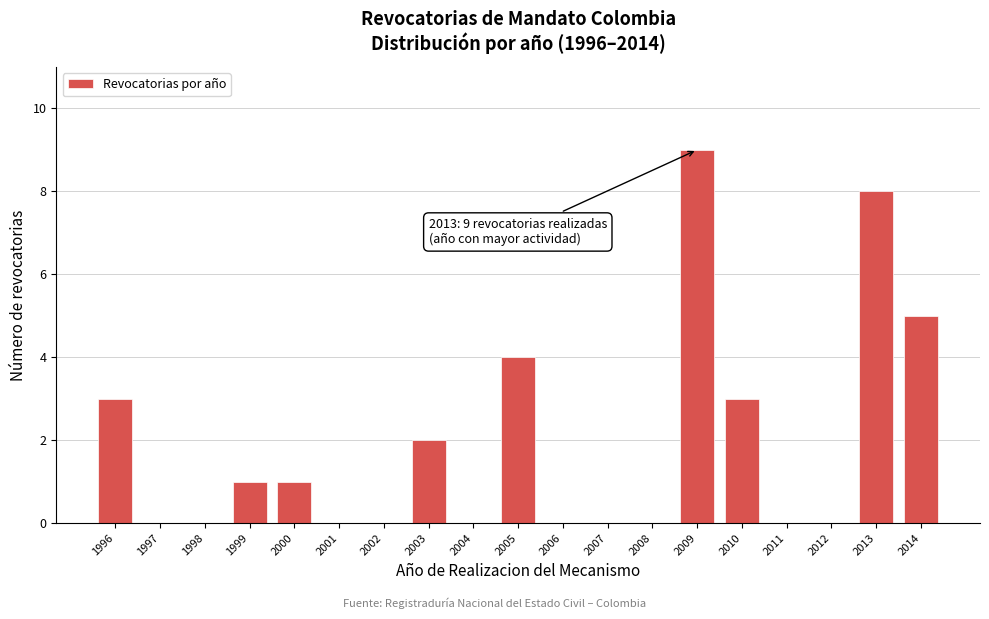

Reading left to right, transcribe all the data shown in this chart.

1996=3	1997=0	1998=0	1999=1	2000=1	2001=0	2002=0	2003=2	2004=0	2005=4	2006=0	2007=0	2008=0	2009=9	2010=3	2011=0	2012=0	2013=8	2014=5